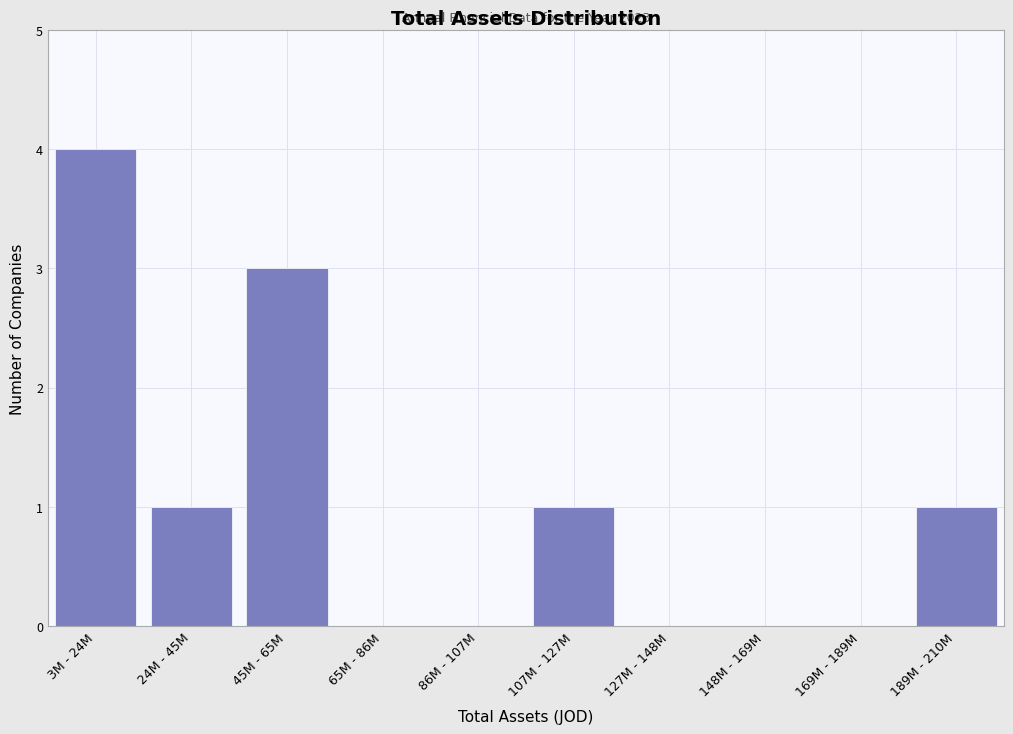

Reading right to left, transcribe all the data shown in this chart.

189M - 210M=1	169M - 189M=0	148M - 169M=0	127M - 148M=0	107M - 127M=1	86M - 107M=0	65M - 86M=0	45M - 65M=3	24M - 45M=1	3M - 24M=4